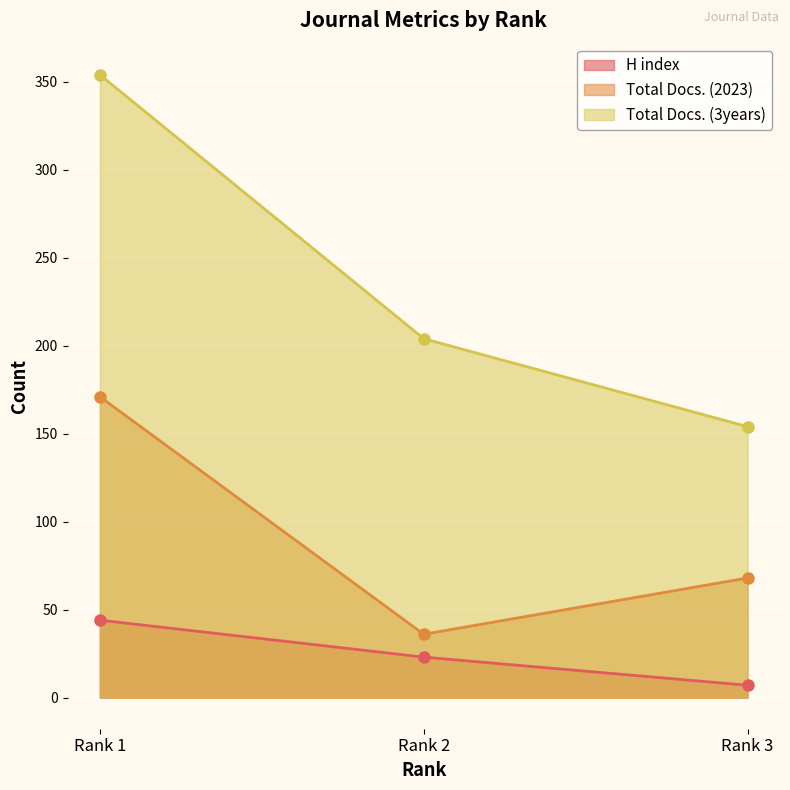

True or false: Total Docs. (3years) has a value of 597 at Rank 1.

False